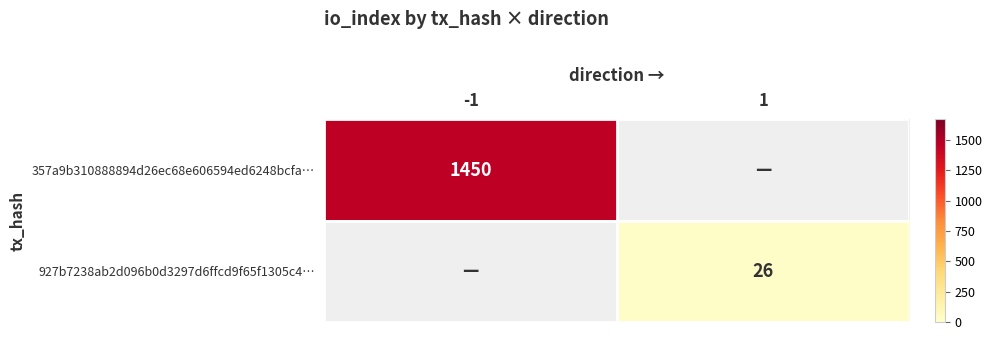

Is the value of 357a9b310888894d26ec68e606594ed6248bcfa… at -1 greater than the value of 927b7238ab2d096b0d3297d6ffcd9f65f1305c4… at 1?

Yes